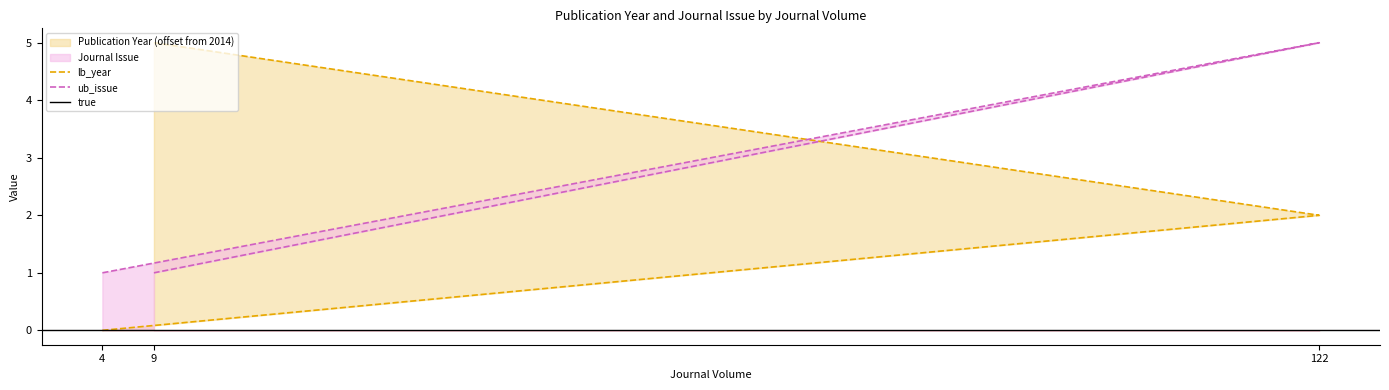

At how many categories does at least one series exceed 3?

2